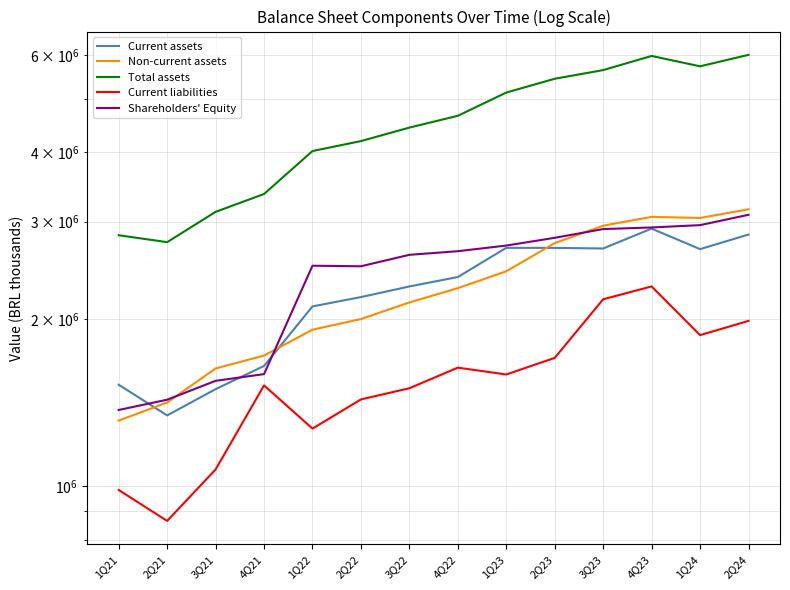

What is the label of the 14th point from the left?

2Q24